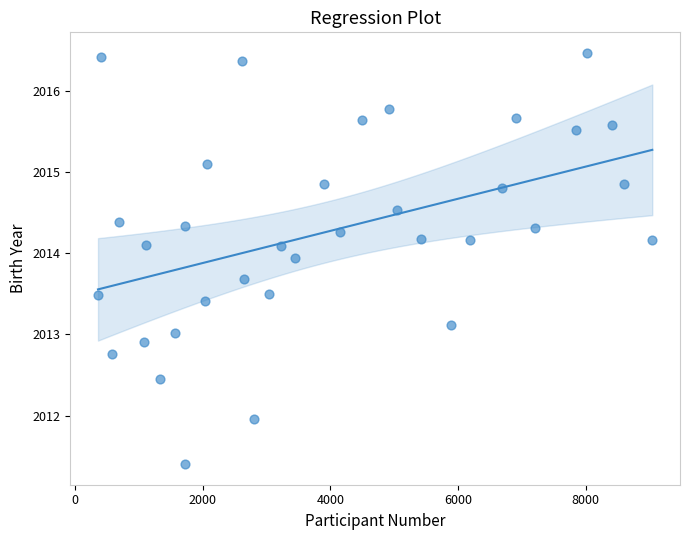

What is the range of X values (max minus min)?

8681.2